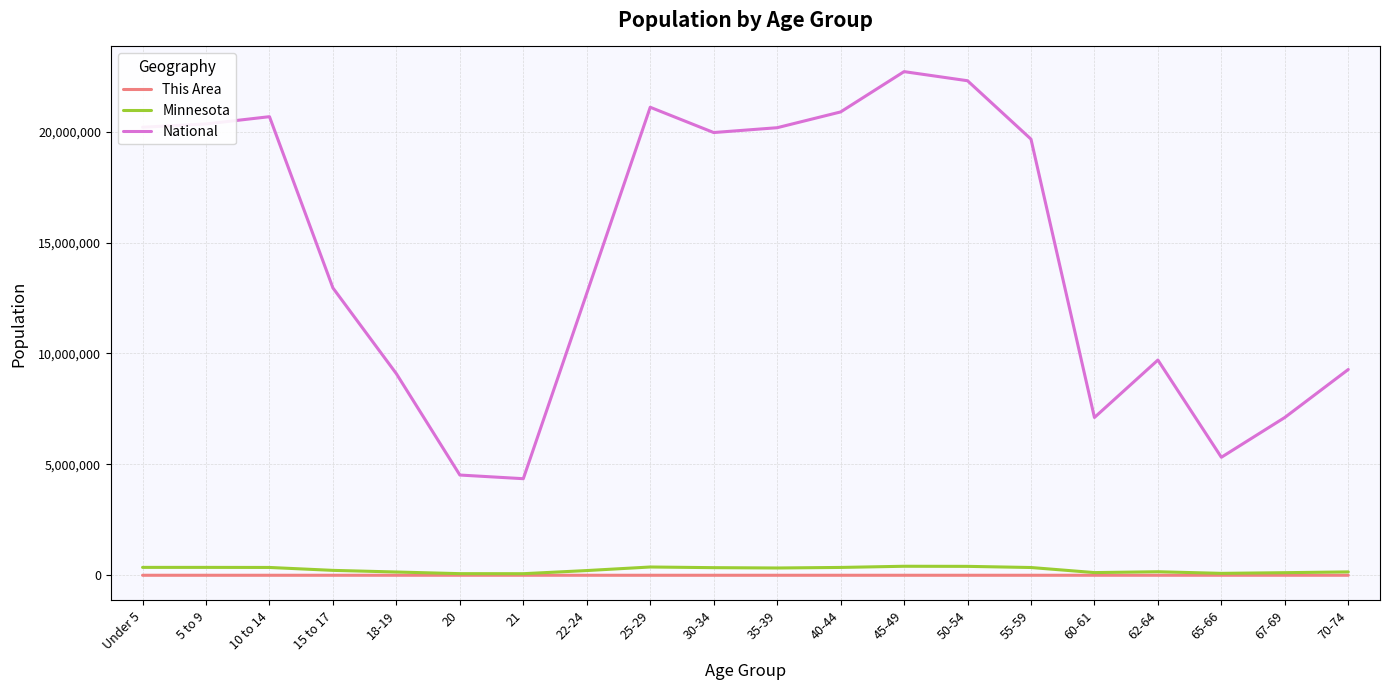

What is the highest value of the National series?

22708591